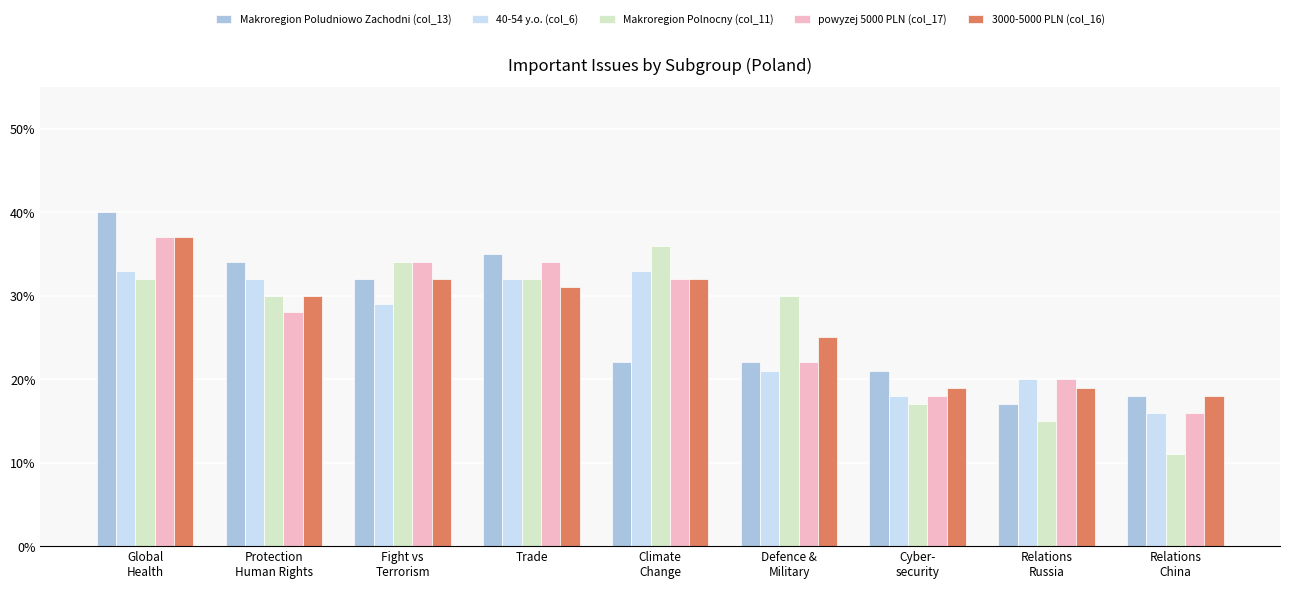

Which category has the highest value across all series?

Global
Health